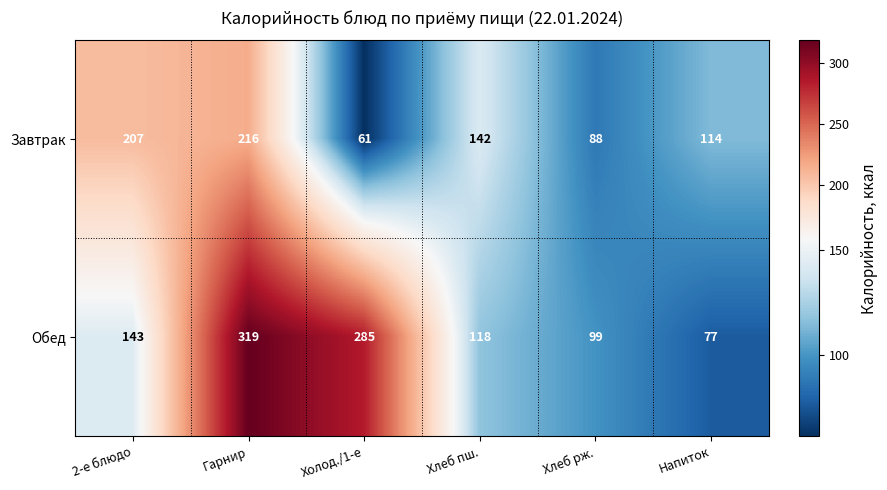

Reading right to left, what are all the values shown in this chart?

Завтрак: 114	88	142	61	216	207
Обед: 77	99	118	285	319	143